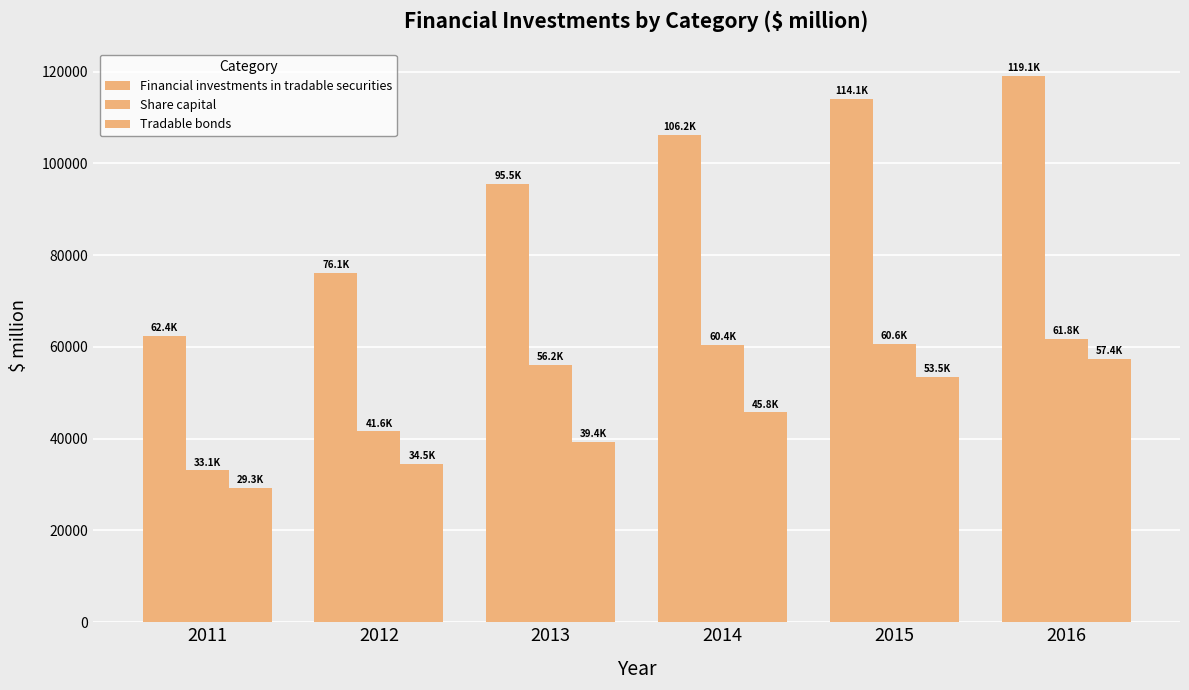

Reading left to right, transcribe all the data shown in this chart.

Financial investments in tradable securities: 2011=62365.3	2012=76126.5	2013=95519.7	2014=106173.3	2015=114080.9	2016=119148.0
Share capital: 2011=33092.6	2012=41590.8	2013=56166.2	2014=60415.4	2015=60600.1	2016=61779.3
Tradable bonds: 2011=29272.7	2012=34535.7	2013=39353.5	2014=45757.9	2015=53480.8	2016=57368.7